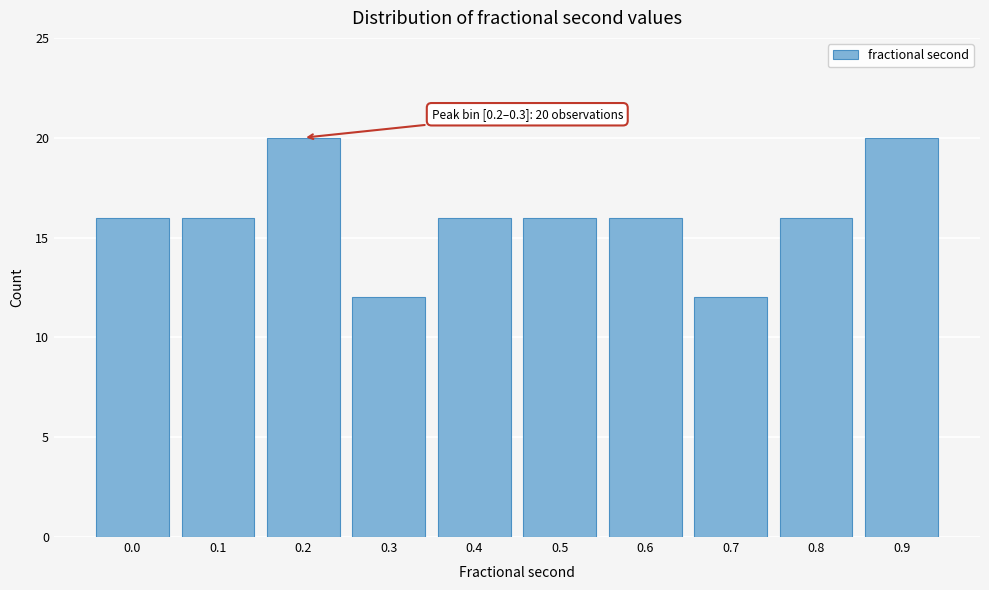

Reading left to right, what are all the values shown in this chart?

16	16	20	12	16	16	16	12	16	20